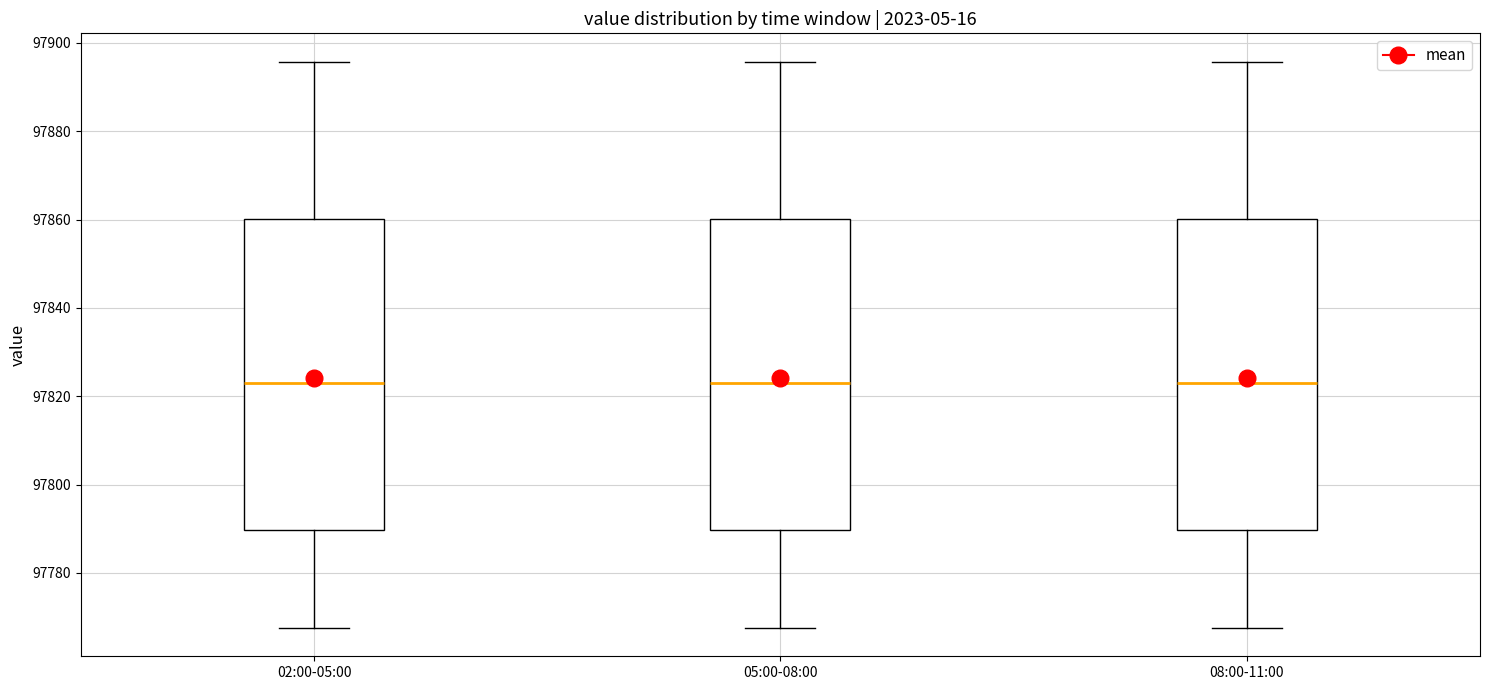

Where does the lower whisker of the box for 02:00-05:00 end on the y-axis? The values are not printed on the chart, so give them approximately, as read against the axis.

97768